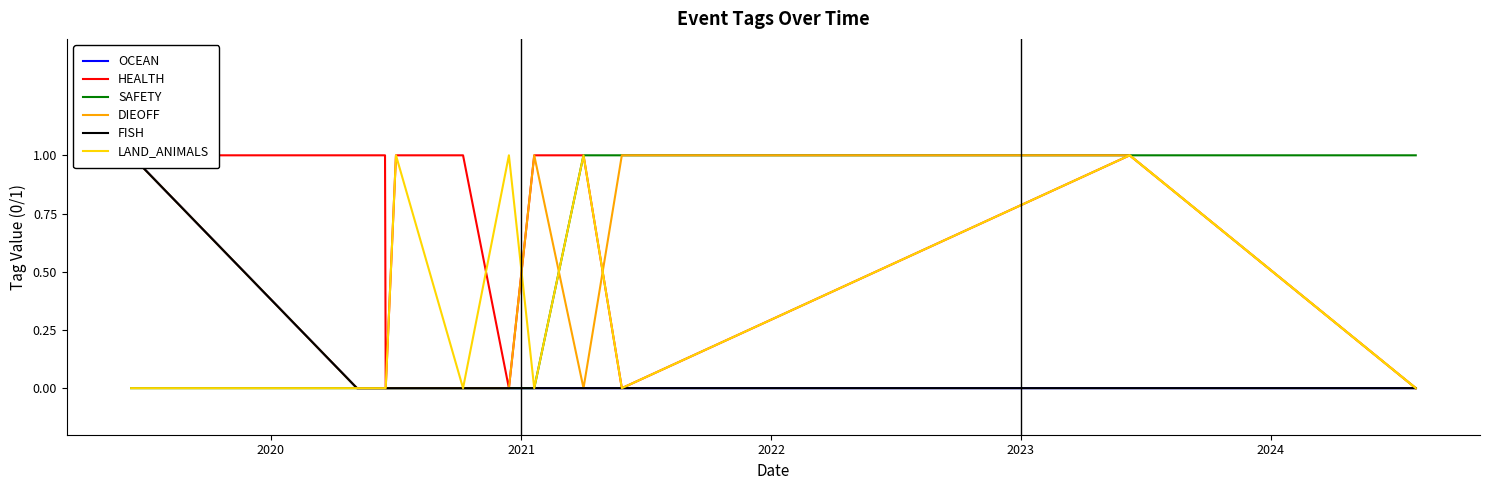

Reading left to right, what are all the values shown in this chart?

OCEAN: 1	0	0	0	0	0	0	0	0	0	0	0
HEALTH: 1	1	1	0	1	1	0	1	1	0	1	0
SAFETY: 0	0	0	0	0	0	0	0	1	1	1	1
DIEOFF: 1	0	0	0	0	0	0	1	0	1	1	0
FISH: 1	0	0	0	0	0	0	0	0	0	0	0
LAND_ANIMALS: 0	0	0	0	1	0	1	0	1	0	1	0